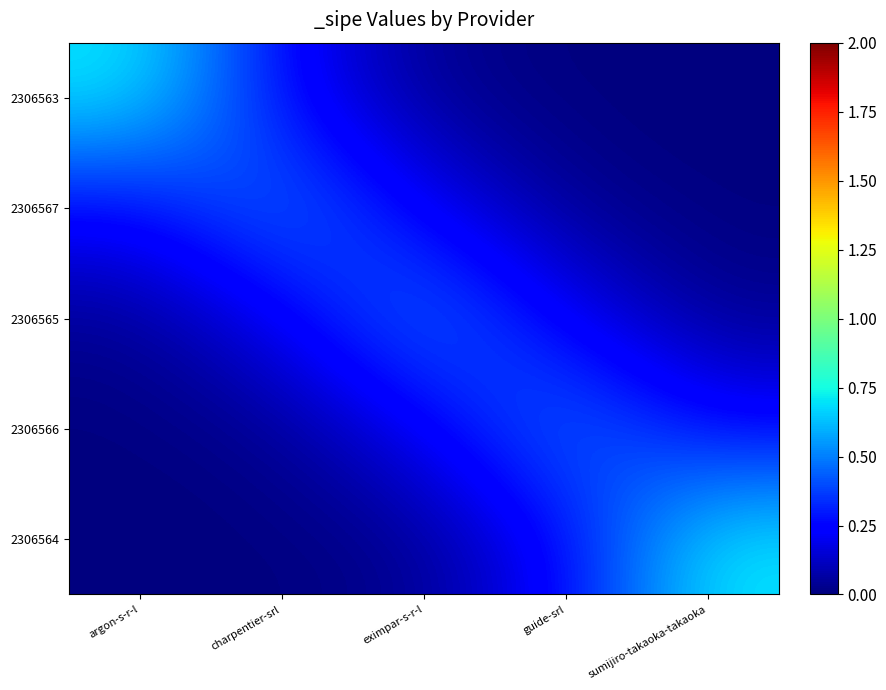

Which series has the widest spread of values?

2306563